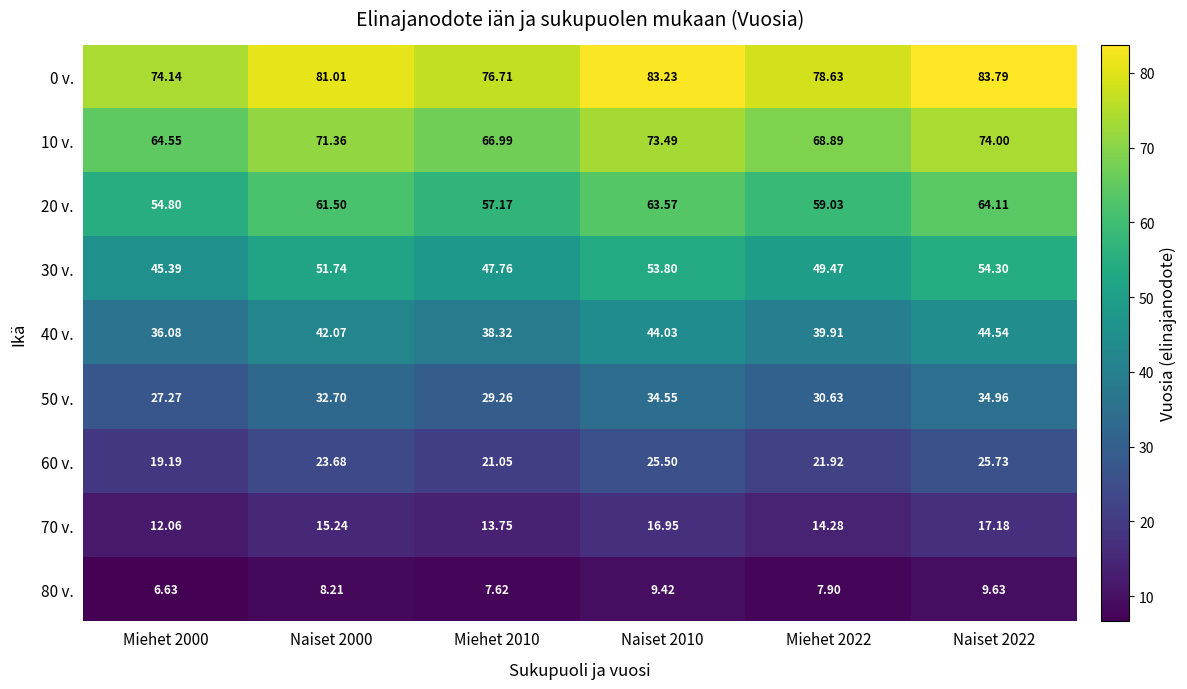

At how many categories does at least one series exceed 13?

6